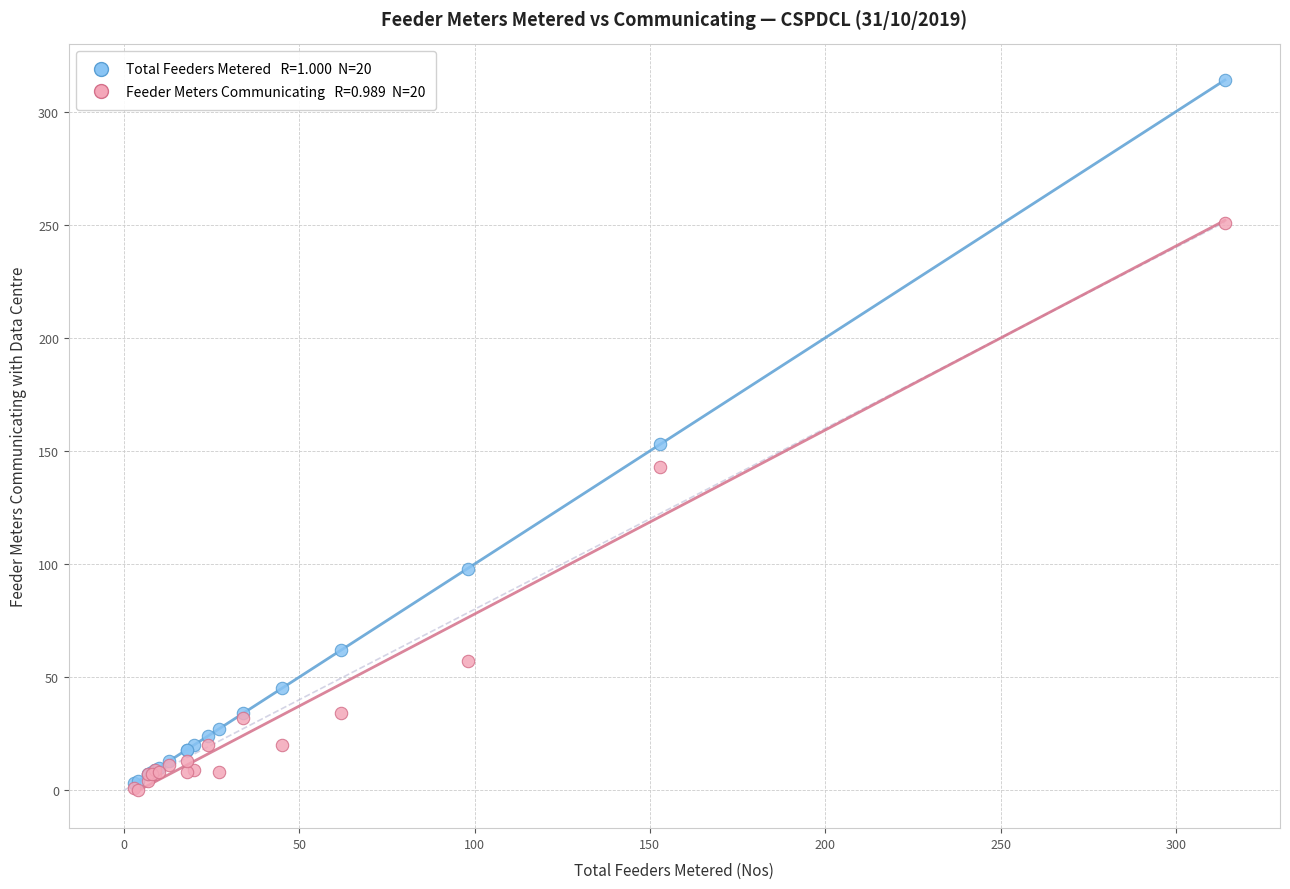

Across all series, what Y value is closest to 157?

153